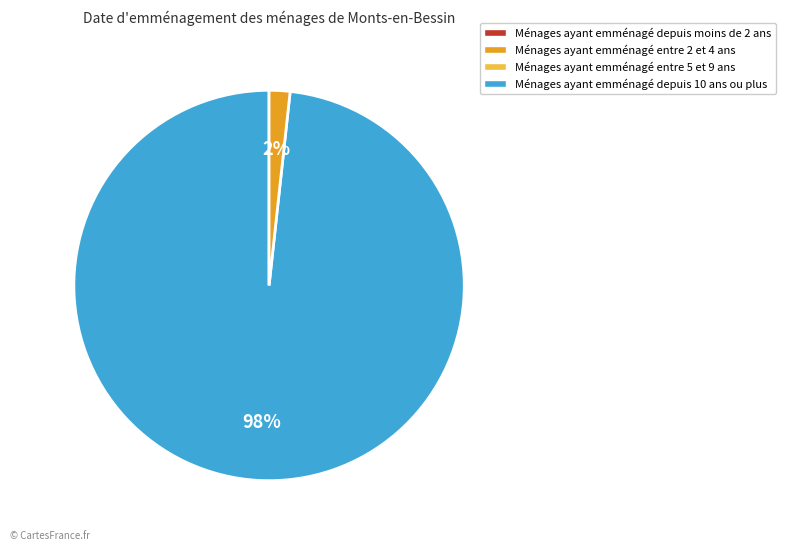

Count the number of slices in the pie.

2